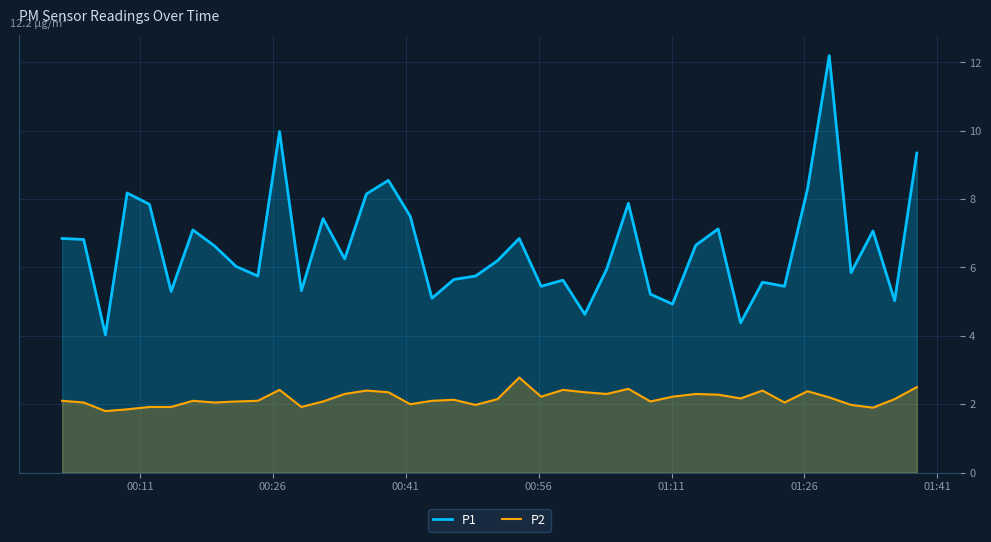

What is the maximum value for P1?

12.2